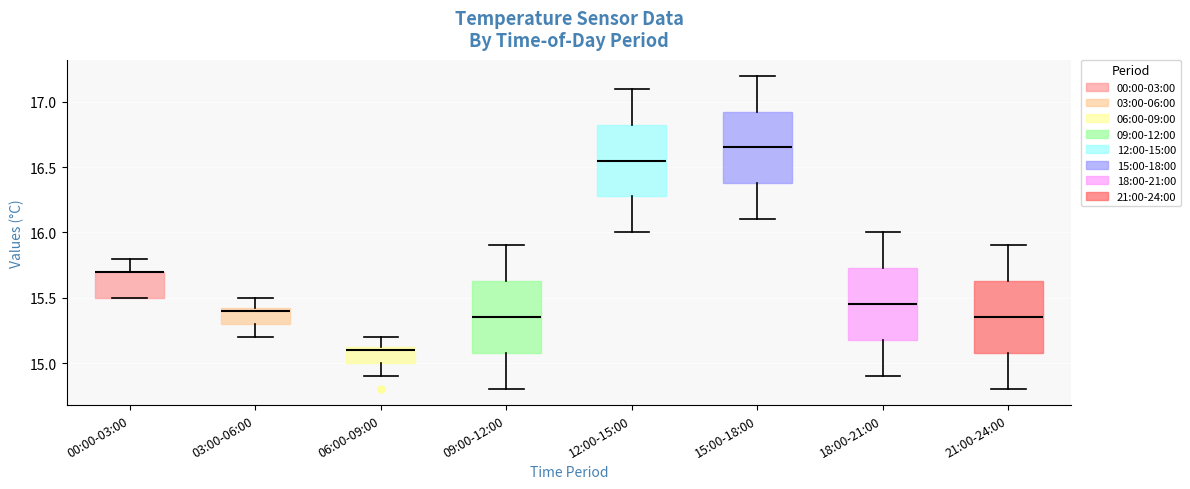

Where does the median line of the box for 15:00-18:00 sit on the y-axis? The values are not printed on the chart, so give them approximately, as read against the axis.

16.65